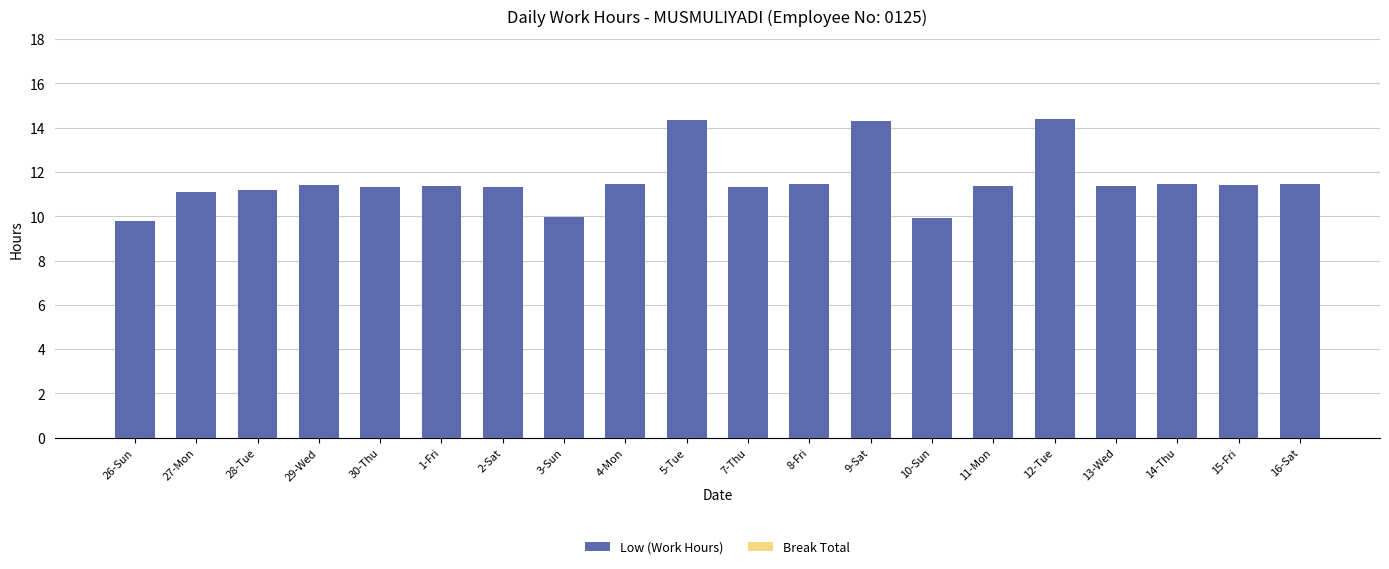

What is the label of the 9th bar from the left?

4-Mon